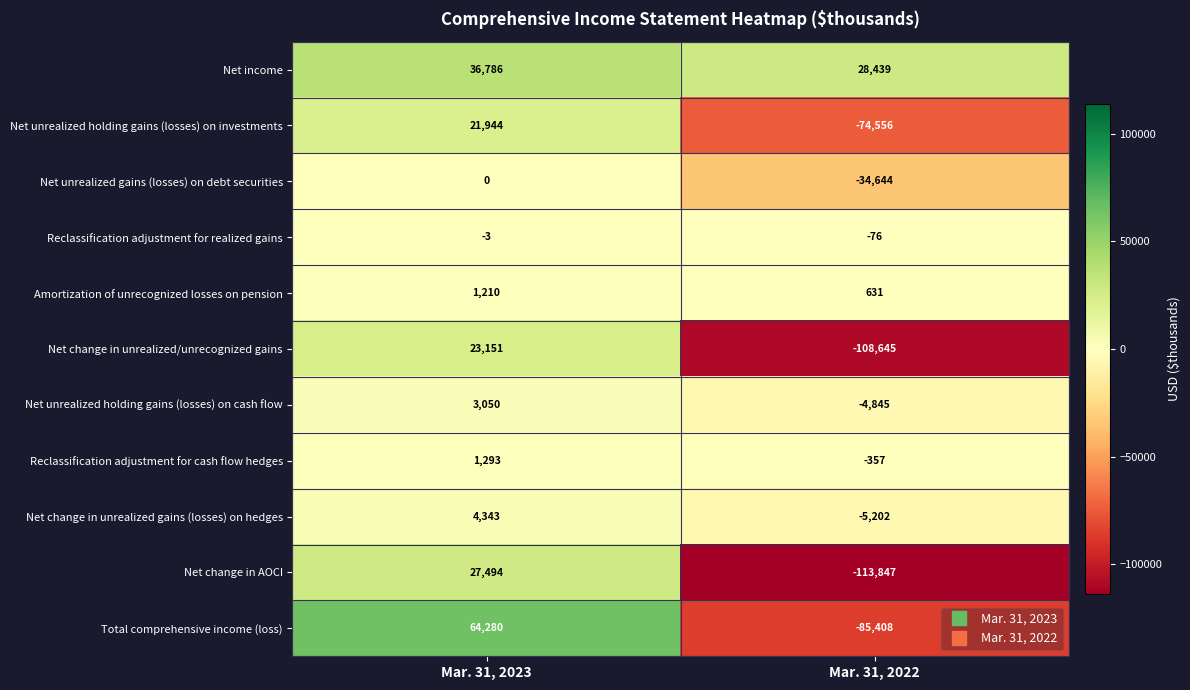

What is the spread (max minus min) of values at Mar. 31, 2023?

64283